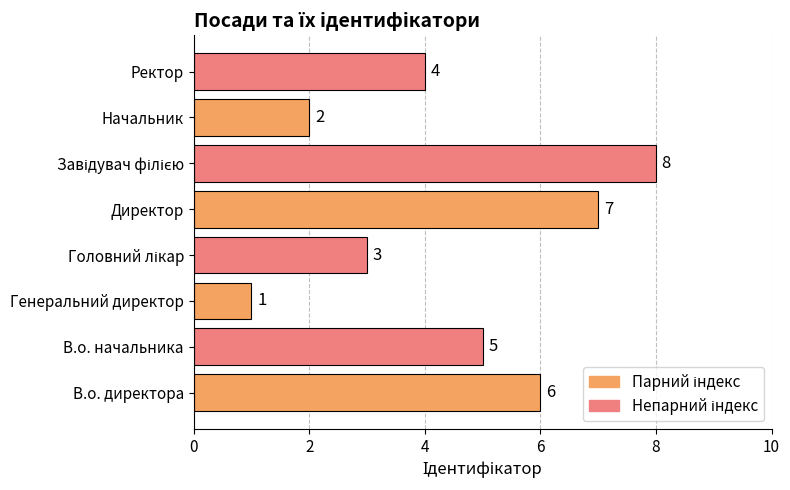

At which label is the value closest to 4?

Ректор